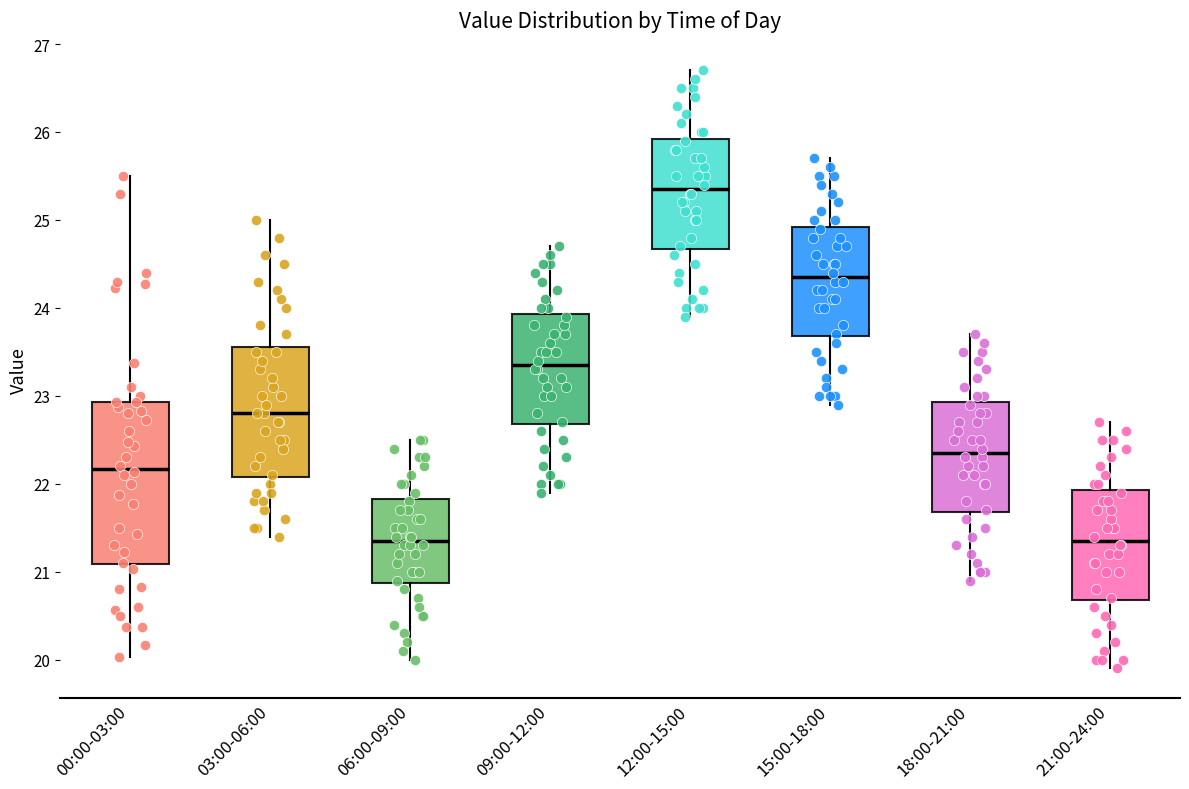

Reading left to right, read every box against the y-axis: the position of its median line, the range the box covers, and the ends of its whiskers. The values are not printed on the chart, so give them approximately, as read against the axis.

00:00-03:00: median 22.2, box 21.1 to 22.9, whiskers 20.0 to 25.5
03:00-06:00: median 22.8, box 22.1 to 23.6, whiskers 21.4 to 25.0
06:00-09:00: median 21.4, box 20.9 to 21.8, whiskers 20.0 to 22.5
09:00-12:00: median 23.4, box 22.7 to 23.9, whiskers 21.9 to 24.7
12:00-15:00: median 25.4, box 24.7 to 25.9, whiskers 23.9 to 26.7
15:00-18:00: median 24.4, box 23.7 to 24.9, whiskers 22.9 to 25.7
18:00-21:00: median 22.4, box 21.7 to 22.9, whiskers 20.9 to 23.7
21:00-24:00: median 21.4, box 20.7 to 21.9, whiskers 19.9 to 22.7